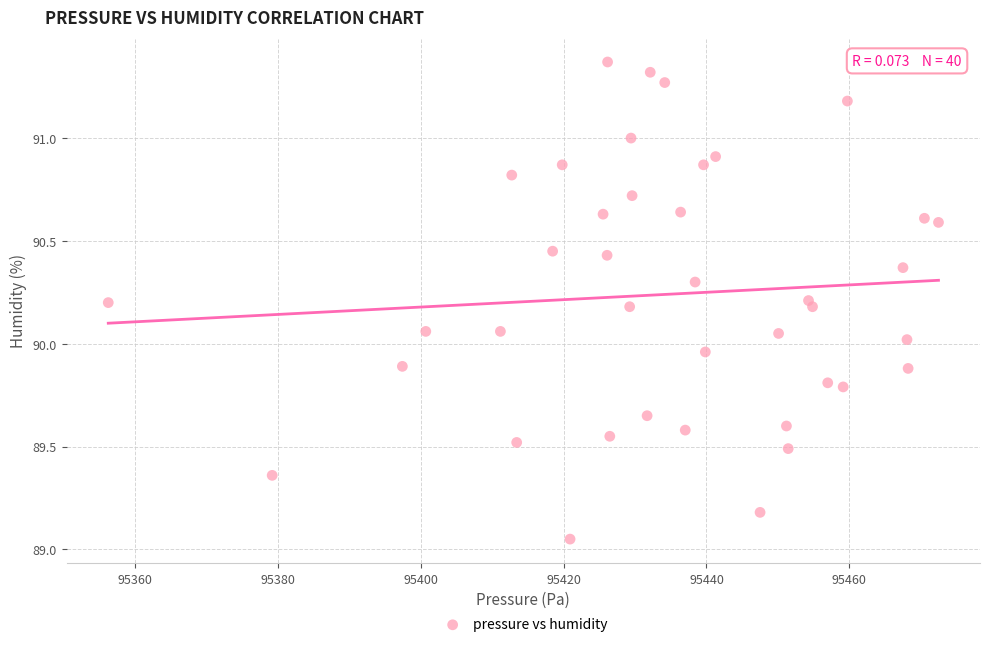

What is the range of Y values (max minus min)?

2.3